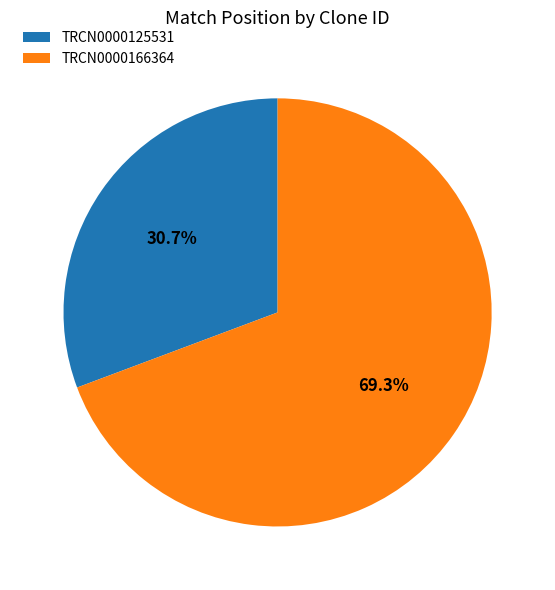

Between TRCN0000166364 and TRCN0000125531, which is larger?

TRCN0000166364